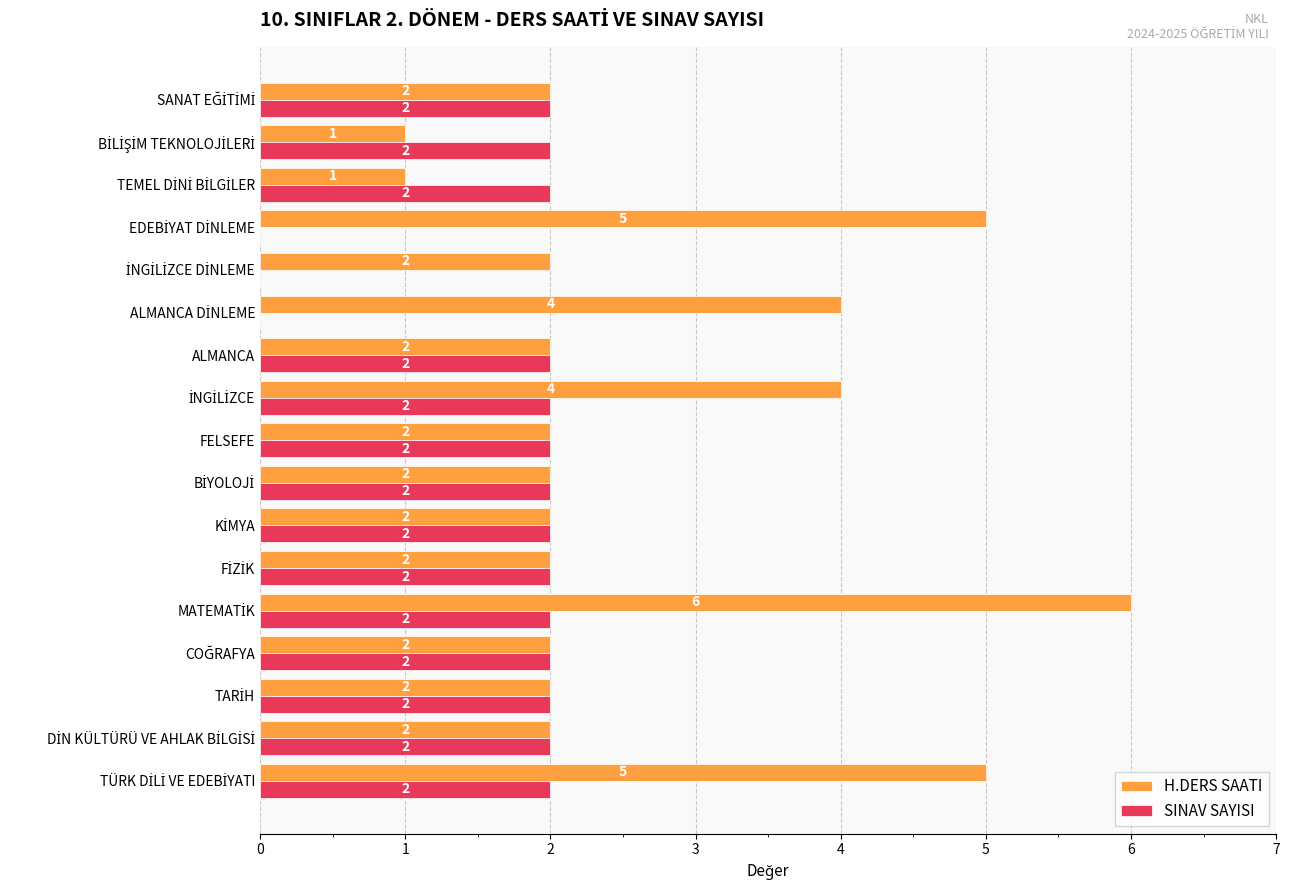

Which series has the largest total across all categories?

H.DERS SAATI